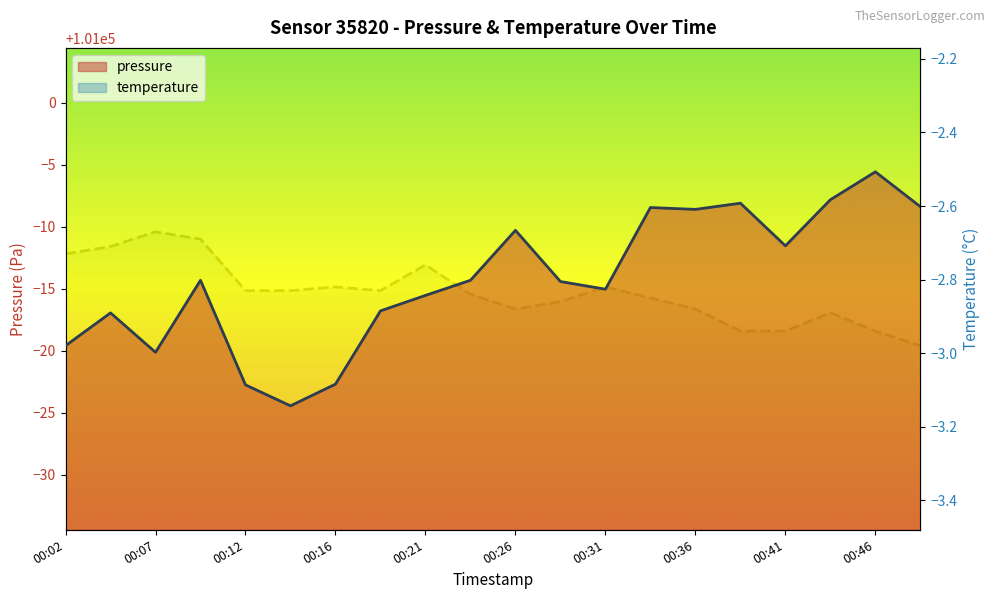

Count the number of categories in the chart.

20